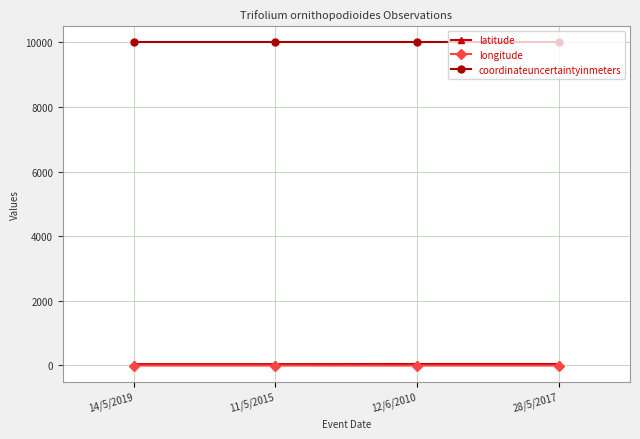

What is the total value across all series at 11/5/2015?

10031.2